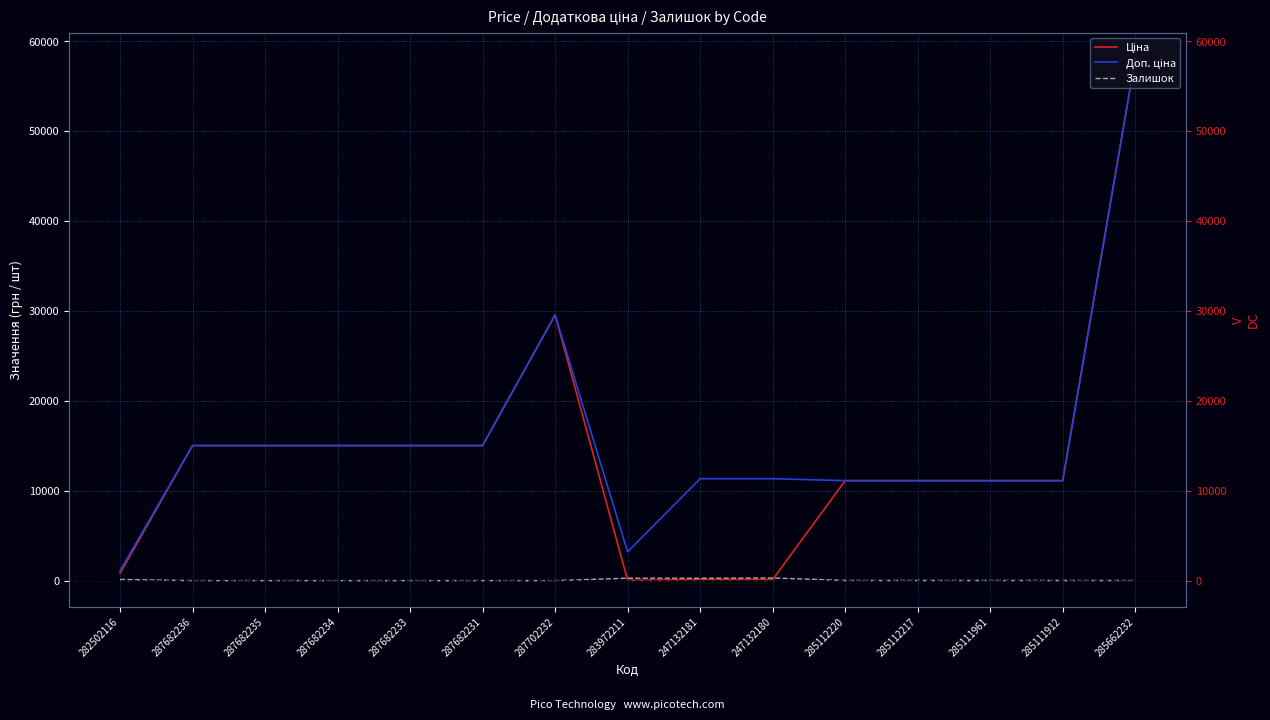

How many lines are shown in the chart?

3